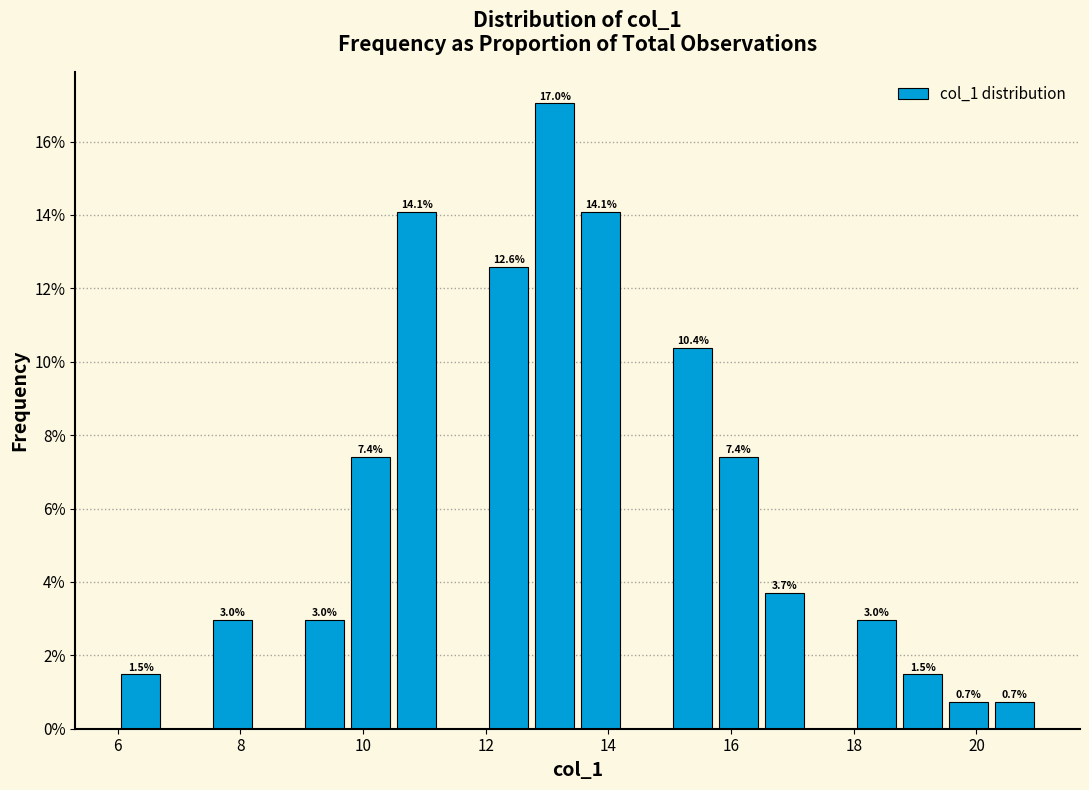

Around what value on the x-axis is the tallest bar? Give the approximate position of its centre, as read against the axis.

13.2